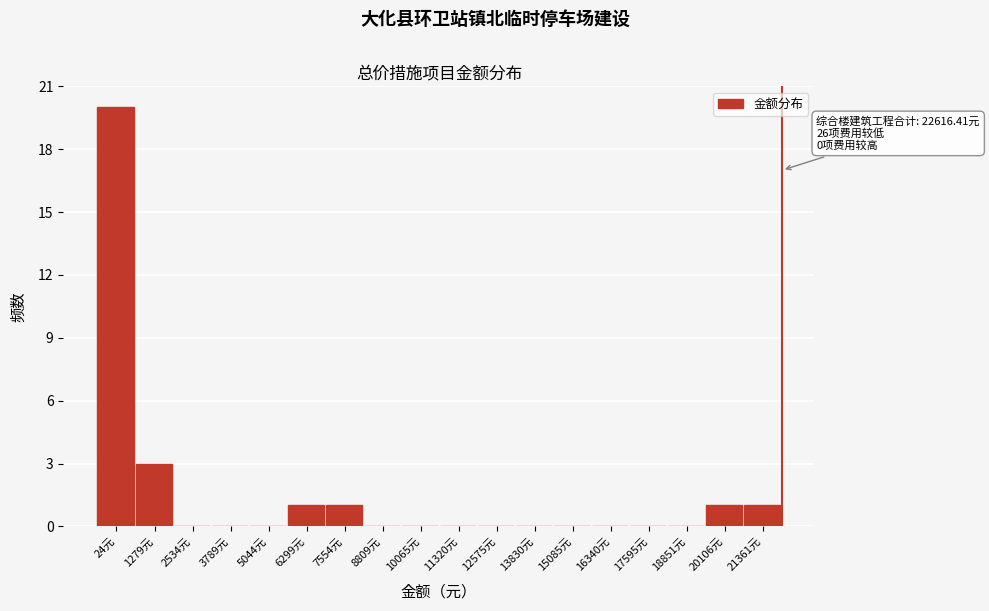

Reading left to right, transcribe all the data shown in this chart.

24元=20	1279元=3	2534元=0	3789元=0	5044元=0	6299元=1	7554元=1	8809元=0	10065元=0	11320元=0	12575元=0	13830元=0	15085元=0	16340元=0	17595元=0	18851元=0	20106元=1	21361元=1